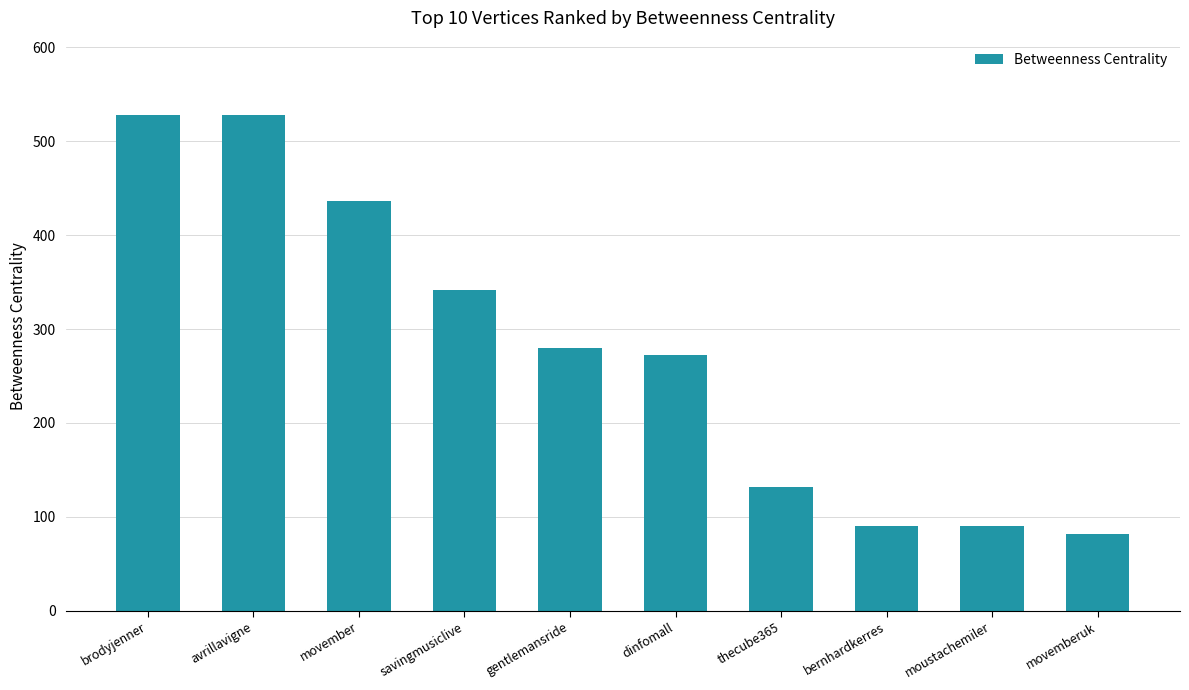

What is the label of the 1st bar from the right?

movemberuk